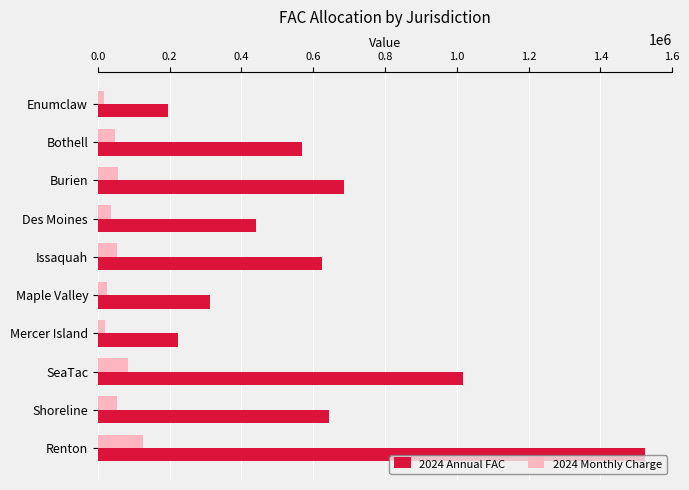

Where is 2024 Annual FAC nearest to the value 859310?

SeaTac